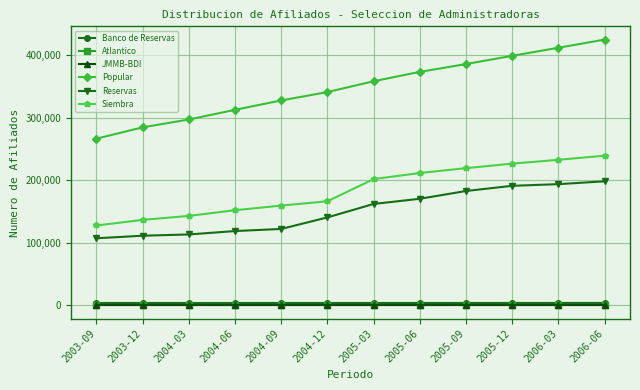

Between 2005-06 and 2005-12, which series saw the biggest shift?

Popular